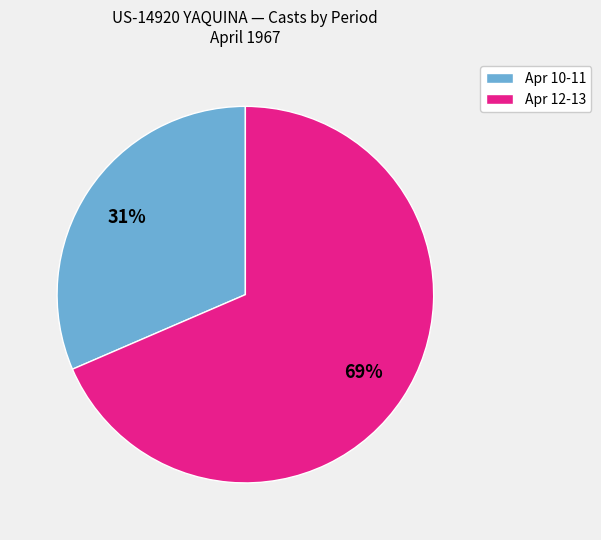

Do Apr 12-13 and Apr 10-11 together represent more than half of the pie?

Yes